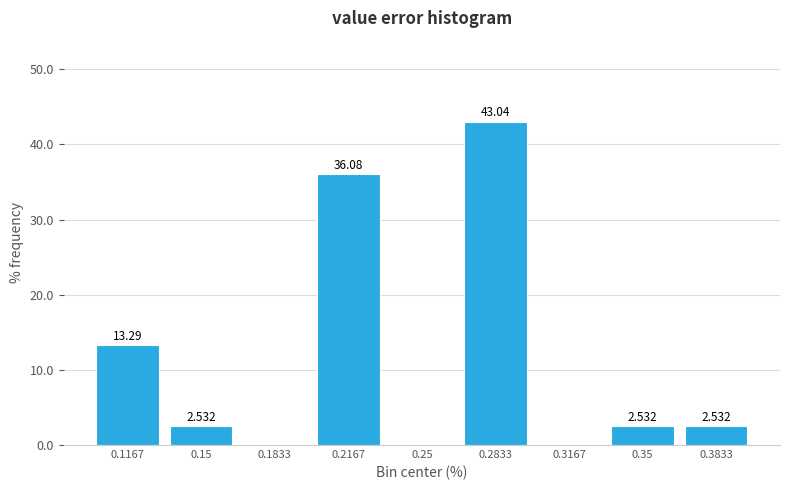

Which range on the x-axis has the tallest bar?

0.265 to 0.300